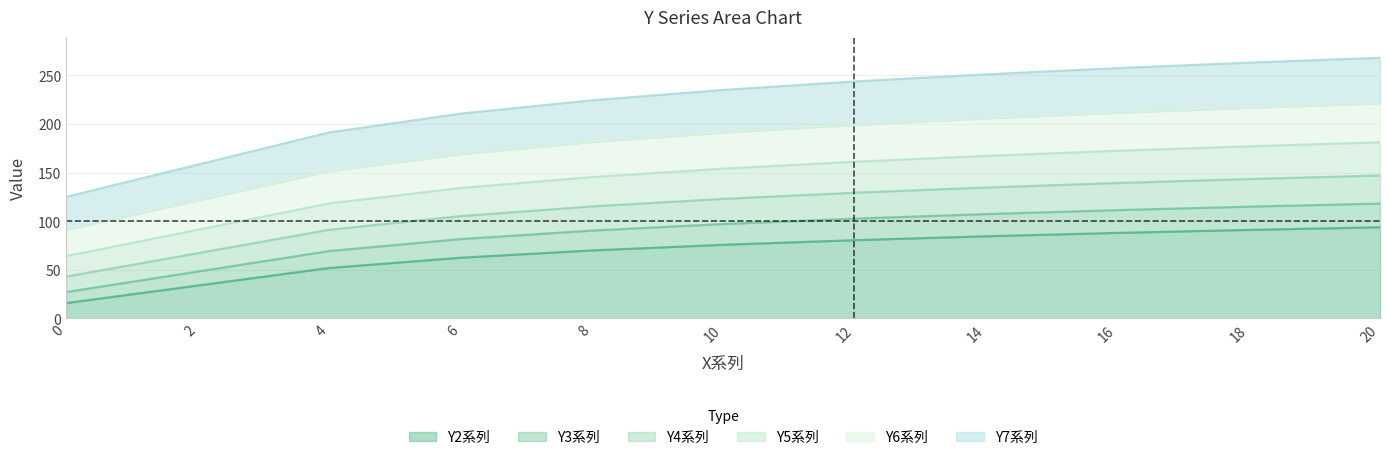

How many data points in Y3系列 are less than 97?

5